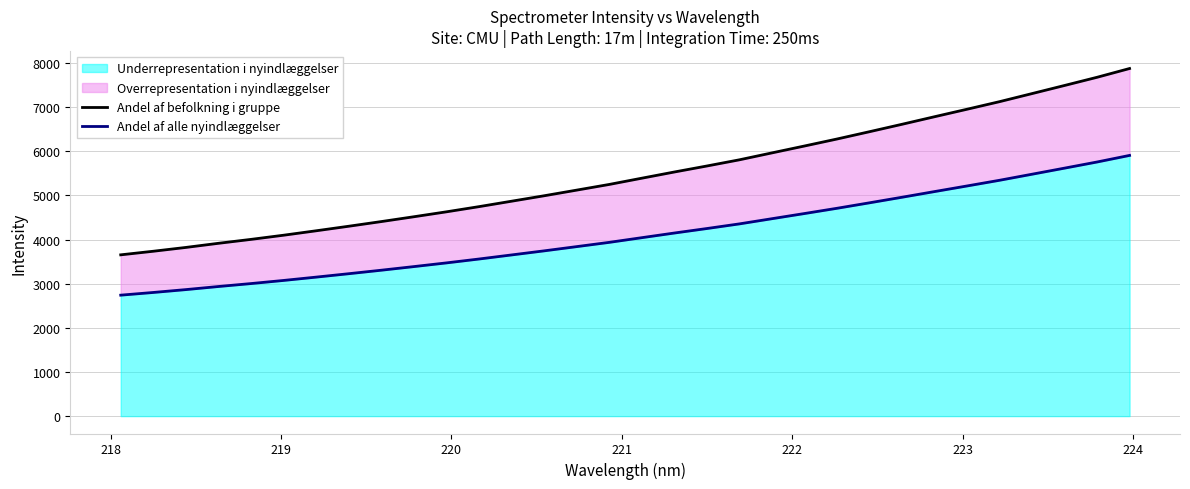

The Andel af befolkning i gruppe series shows 9927.0 at 28. True or false?

False